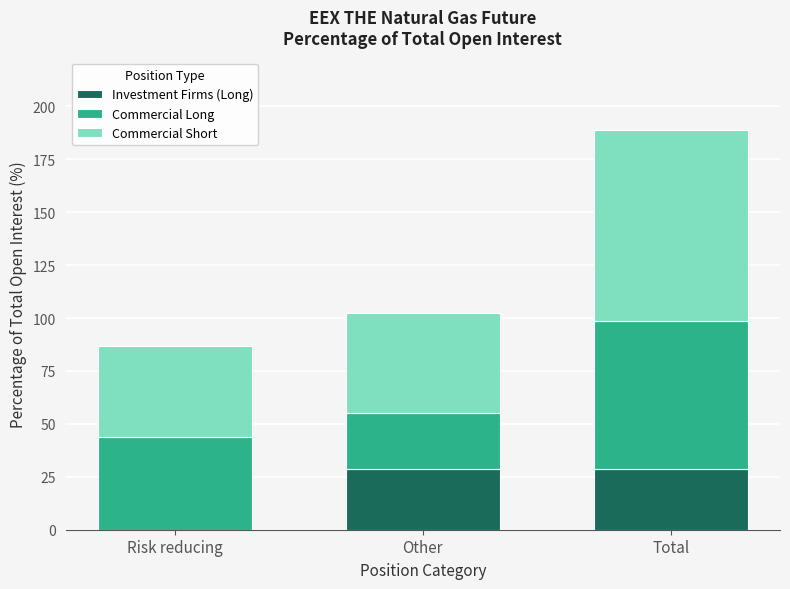

True or false: Investment Firms (Long) has a value of 48.2 at Other.

False